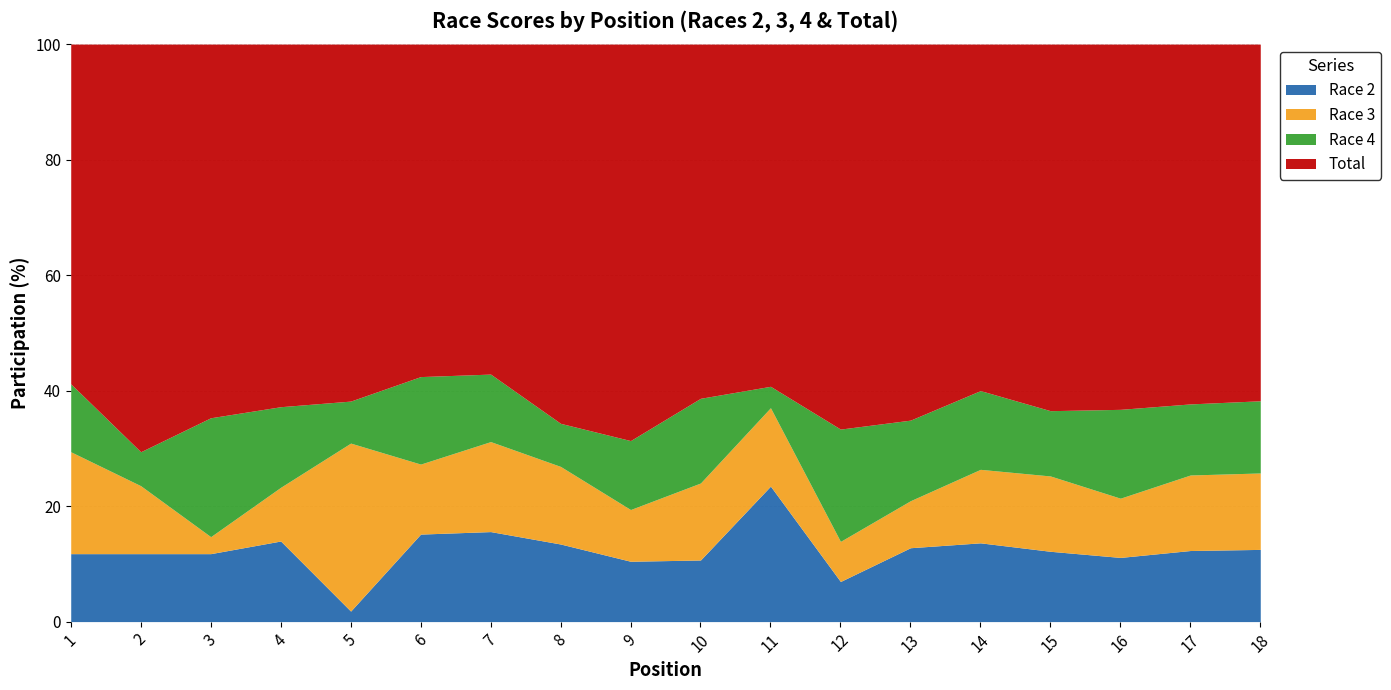

The value of Race 2 at 11 is 23.5. True or false?

True